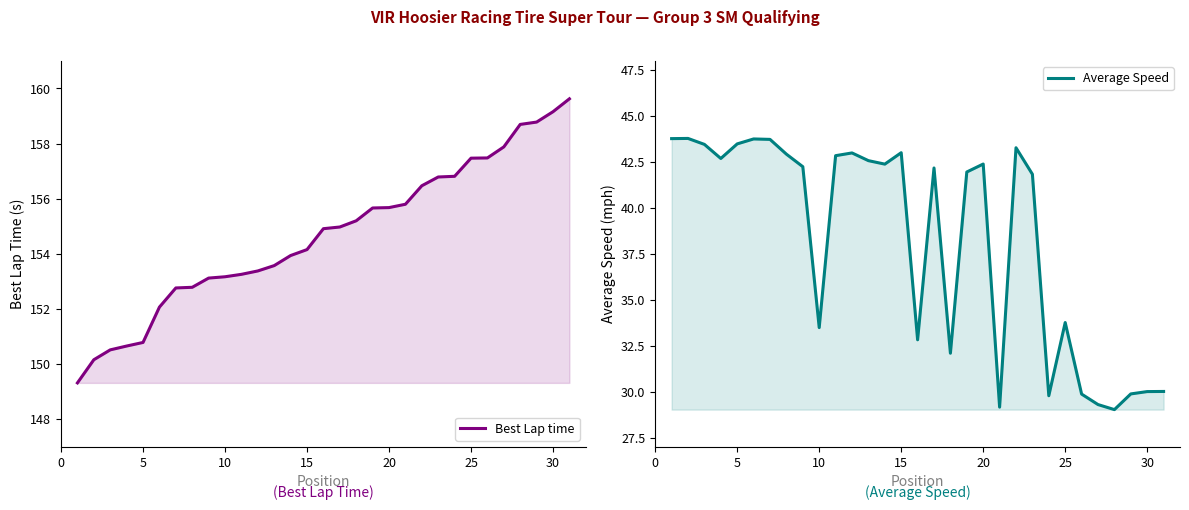

How many interior local peaks does the Average Speed series have?

8